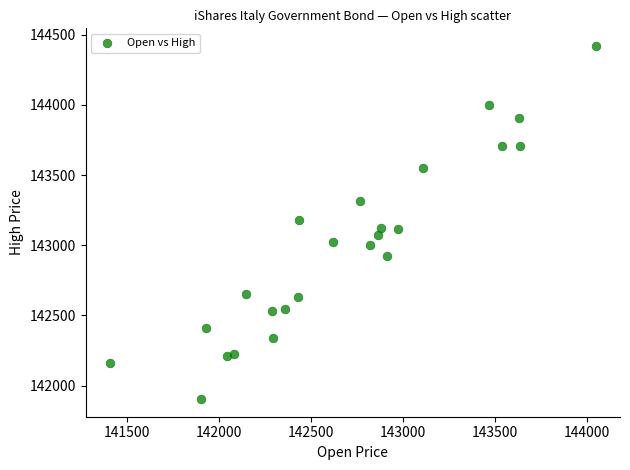

What is the range of Y values (max minus min)?

2515